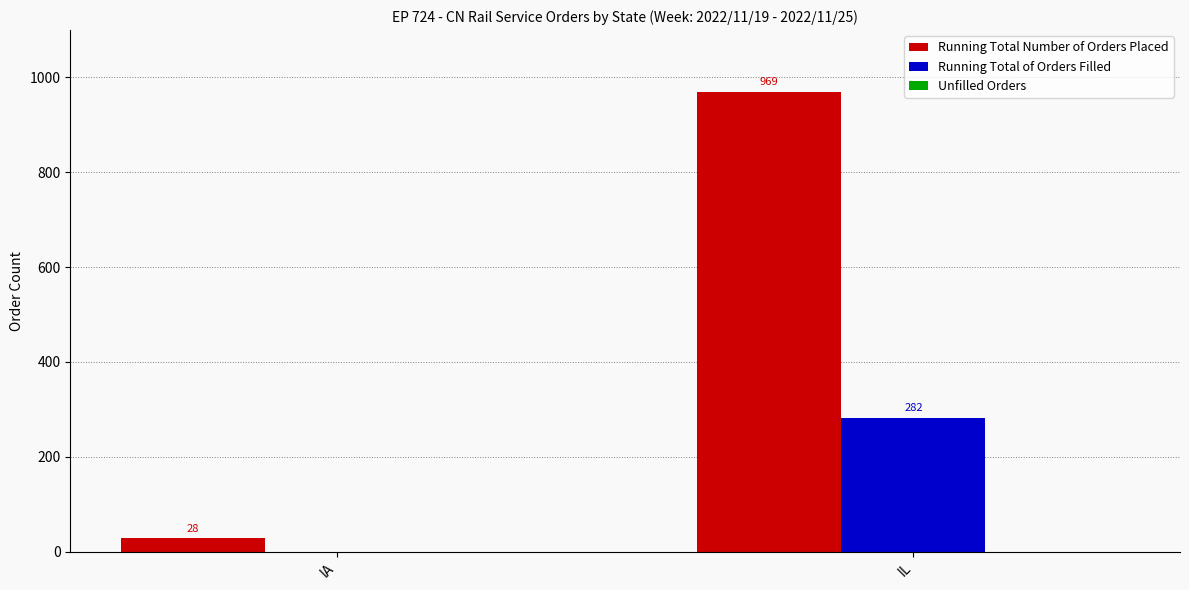

What is the total value across all series at IA?

28